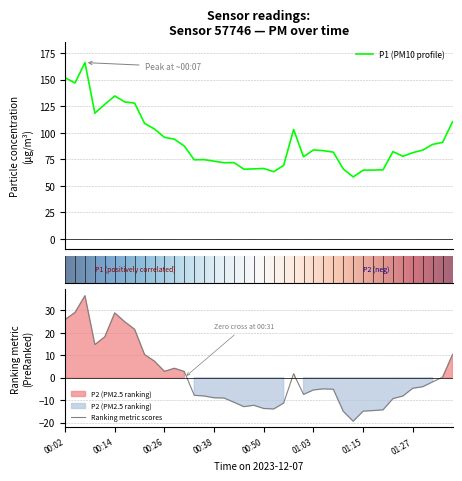

At which label is P1 closest to 112?

39